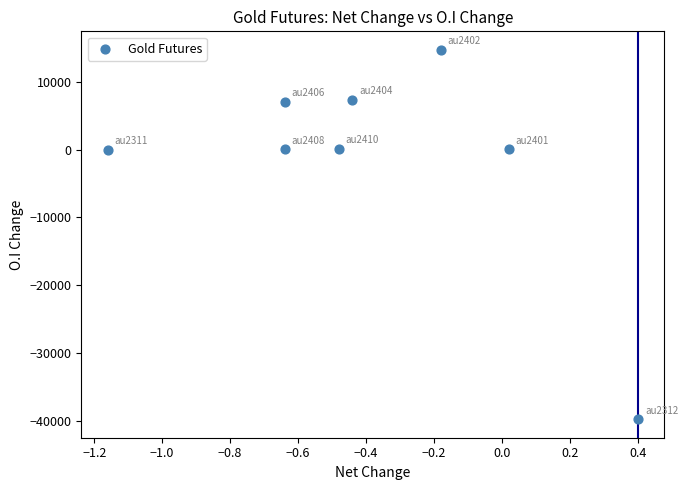

What is the range of Y values (max minus min)?

54545